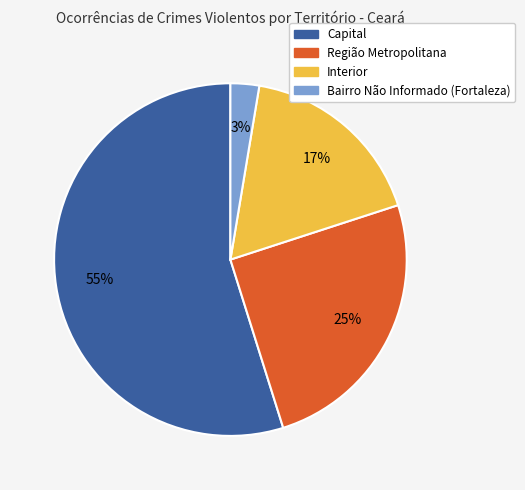

Combined, do Região Metropolitana and Capital account for over 50%?

Yes